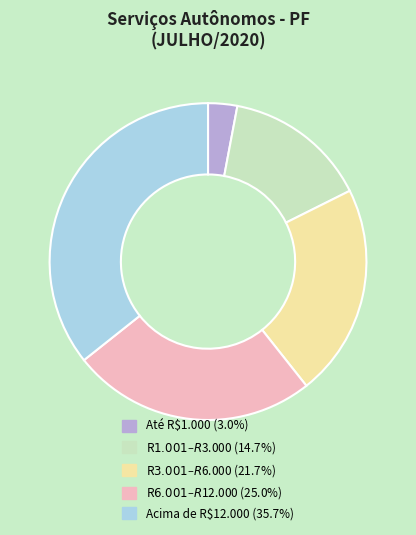

Does any single category account for the majority?

No